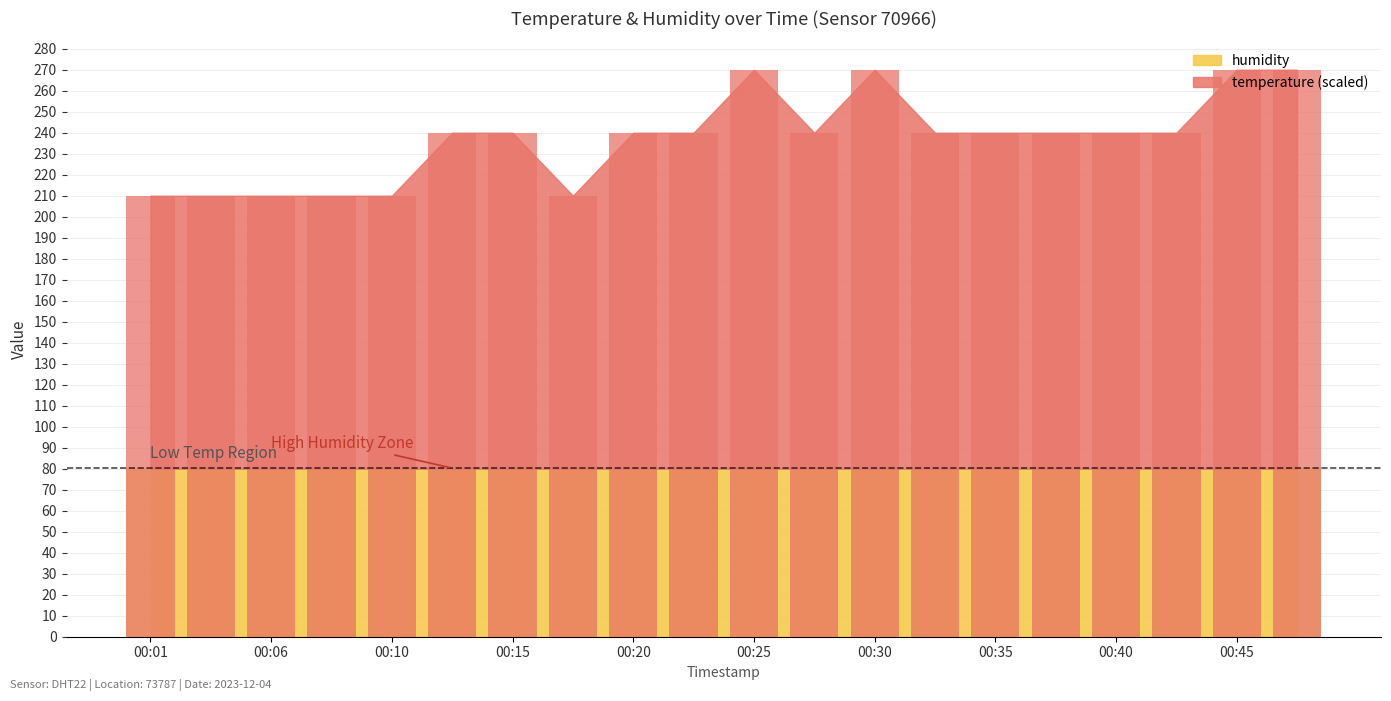

Are the bars horizontal?

No